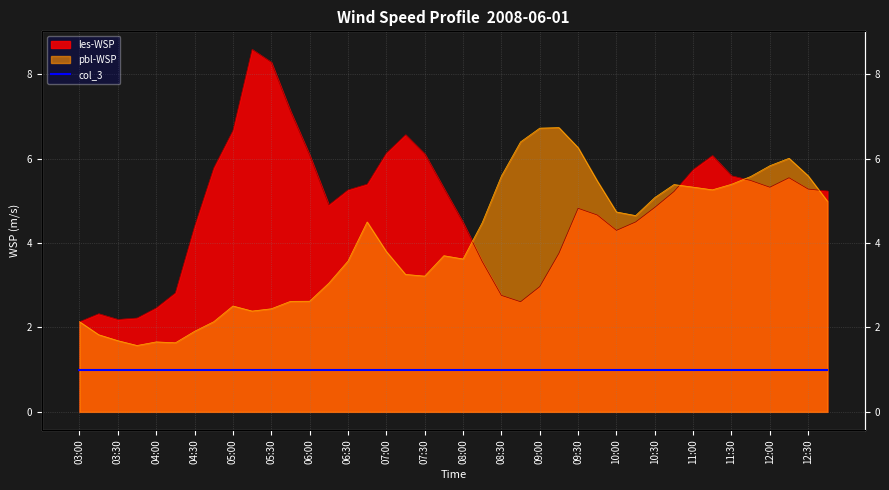

True or false: pbl-WSP has a value of 2.3 at 04:00.

False